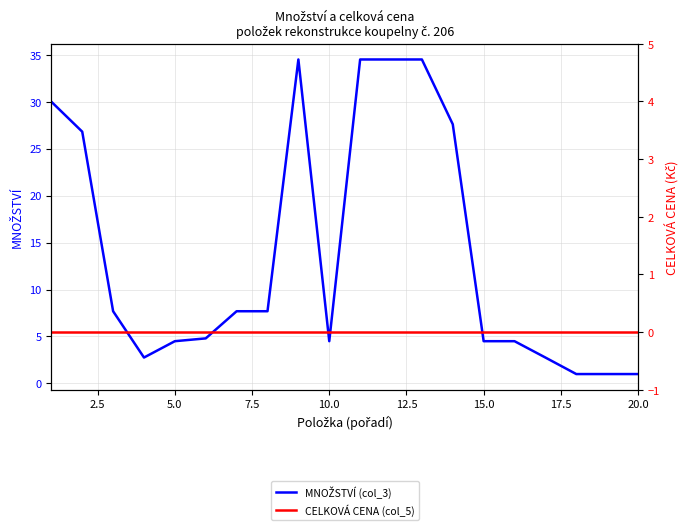

Reading left to right, list all the values displayed in this chart.

MNOŽSTVÍ (col_3): 30.0	26.8	7.7	2.8	4.5	4.8	7.7	7.7	34.5	4.5	34.5	34.5	34.5	27.6	4.5	4.5	2.8	1.0	1.0	1.0
CELKOVÁ CENA (col_5): 0.0	0.0	0.0	0.0	0.0	0.0	0.0	0.0	0.0	0.0	0.0	0.0	0.0	0.0	0.0	0.0	0.0	0.0	0.0	0.0